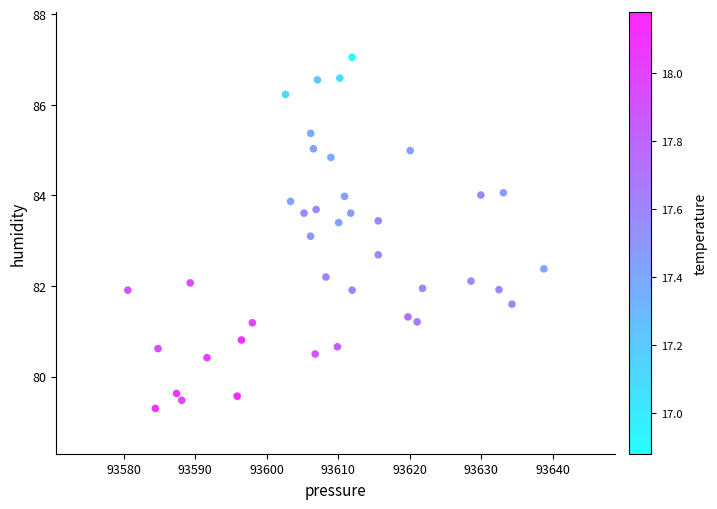

What Y value in the scatter plot is closest to 83?

83.1